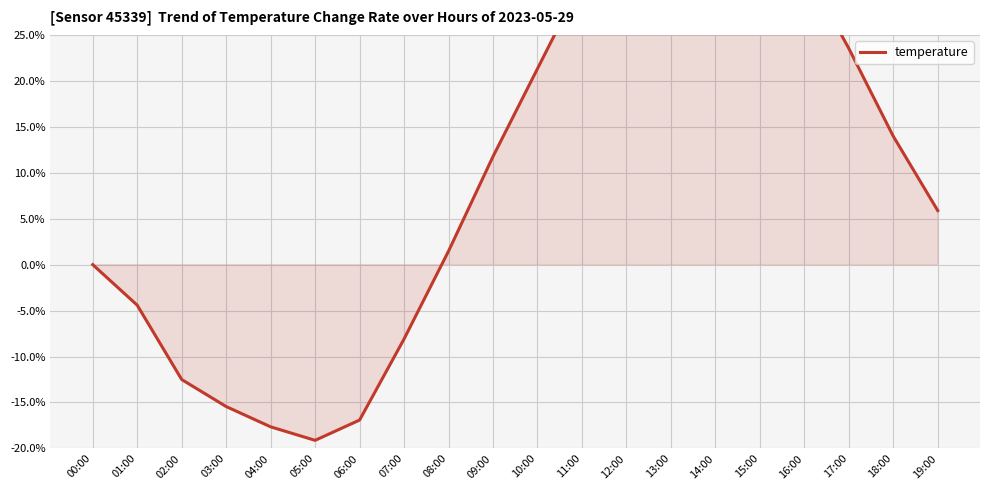

True or false: the data has more than 1 interior local peaks.

False